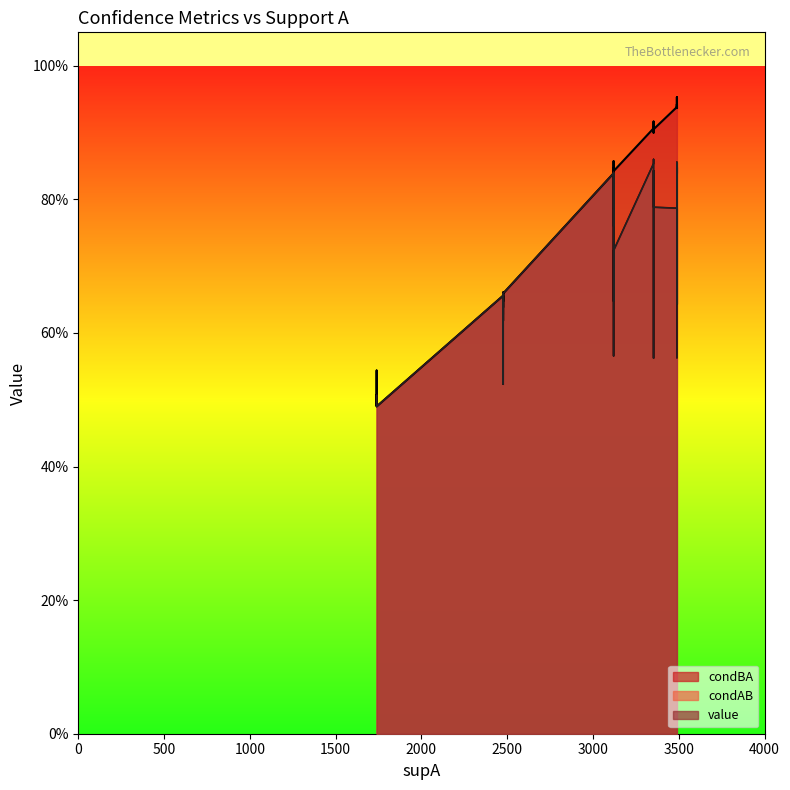

Is it true that condAB equals 0.3 at 1739?

False